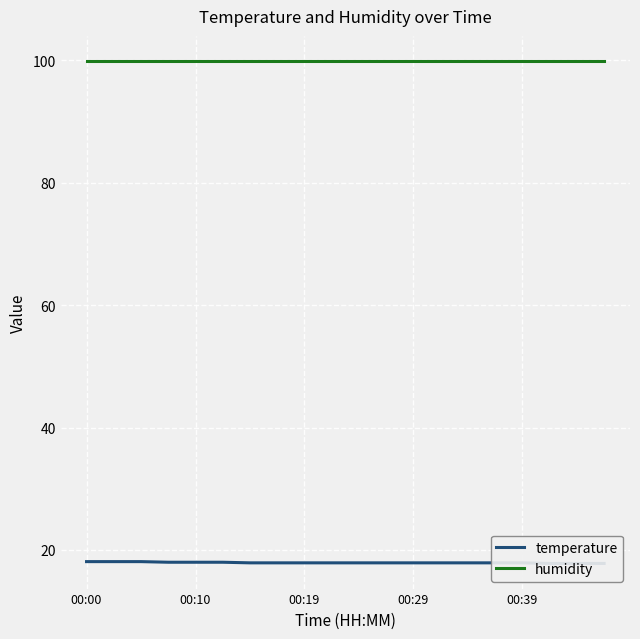

What position from the left is 00:19?

9